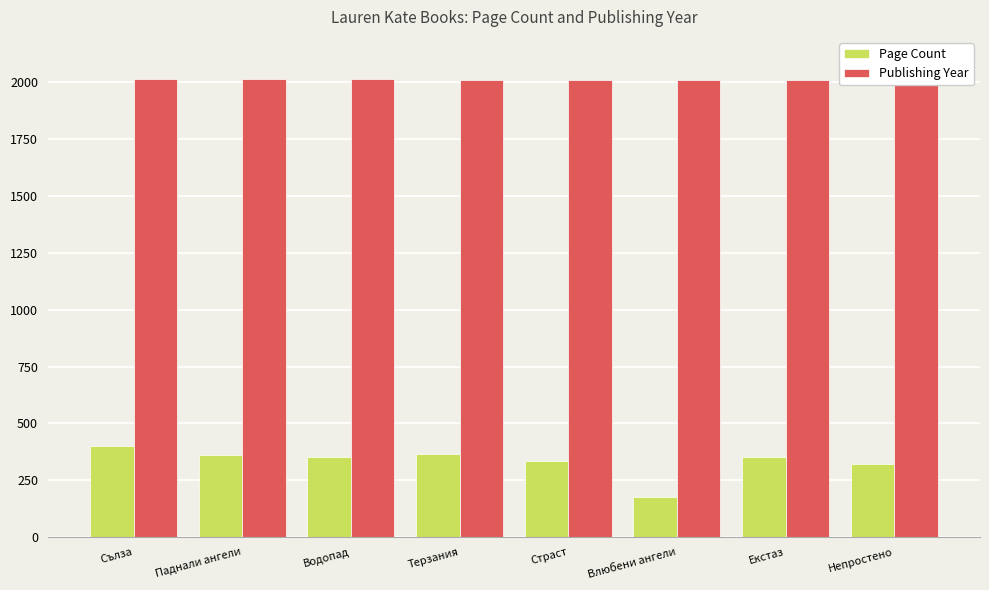

Reading right to left, list all the values displayed in this chart.

Page Count: Непростено=320	Екстаз=352	Влюбени ангели=176	Страст=336	Терзания=368	Водопад=352	Паднали ангели=360	Сълза=400
Publishing Year: Непростено=2016	Екстаз=2012	Влюбени ангели=2012	Страст=2011	Терзания=2011	Водопад=2015	Паднали ангели=2016	Сълза=2014